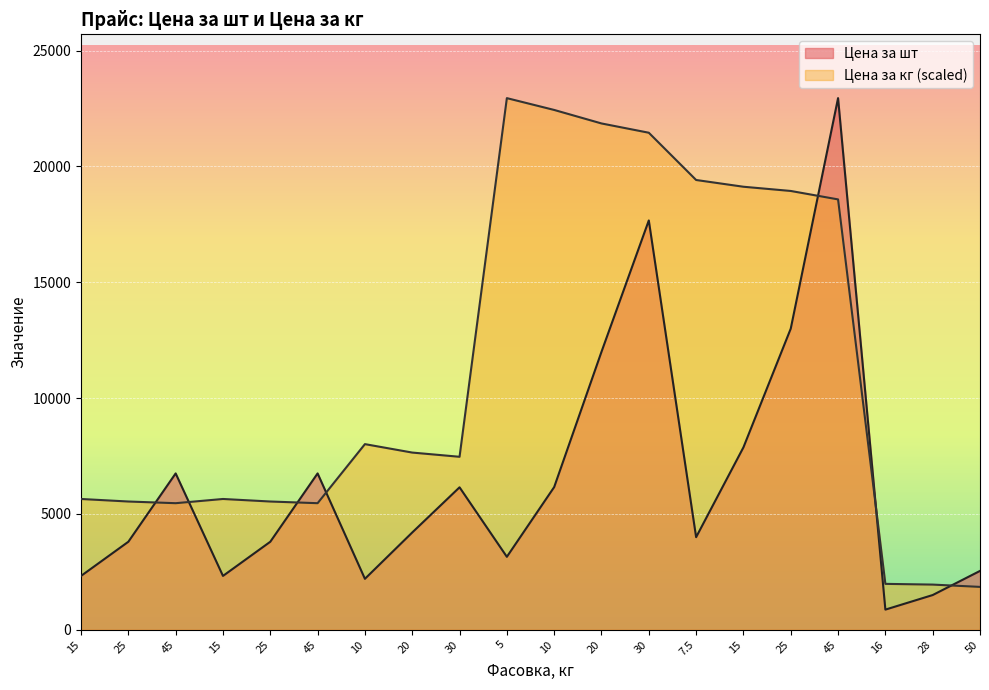

Rank the series at 20 from highest to lowest value.

Цена за кг, Цена за шт